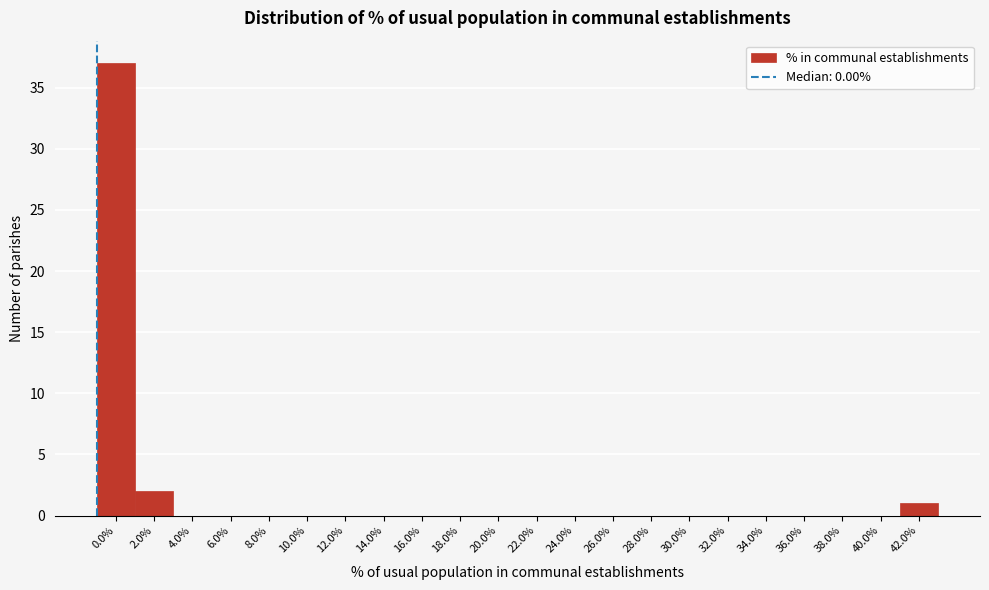

Reading left to right, what are all the values shown in this chart?

0.0%=37	2.0%=2	4.0%=0	6.0%=0	8.0%=0	10.0%=0	12.0%=0	14.0%=0	16.0%=0	18.0%=0	20.0%=0	22.0%=0	24.0%=0	26.0%=0	28.0%=0	30.0%=0	32.0%=0	34.0%=0	36.0%=0	38.0%=0	40.0%=0	42.0%=1